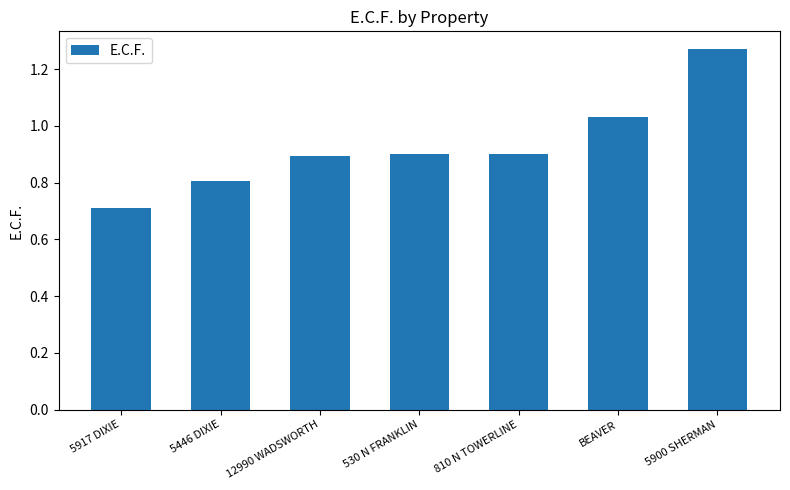

What is the difference between the maximum and minimum values?

0.6